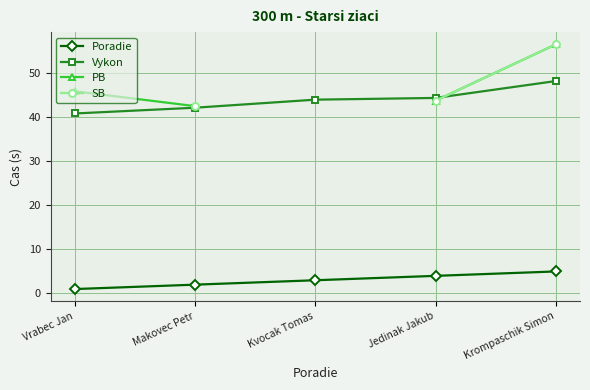

List the labels in order of PB value, largest first.

Krompaschik Simon, Vrabec Jan, Makovec Petr, Kvocak Tomas, Jedinak Jakub